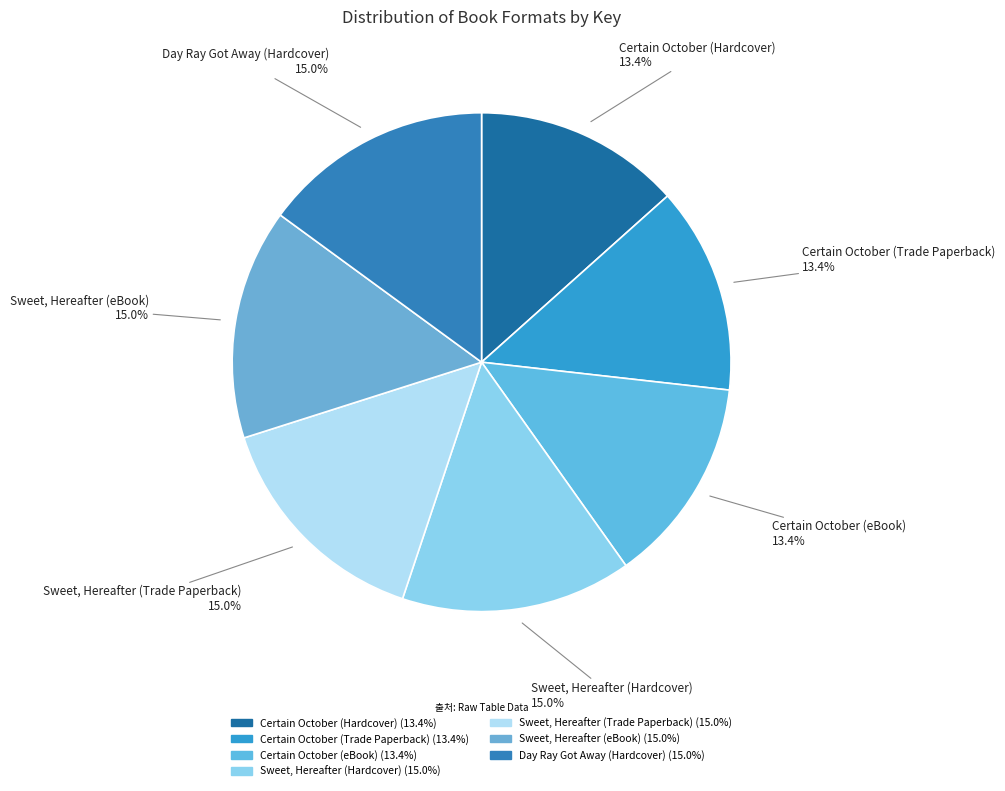

How many slices are in this pie chart?

7